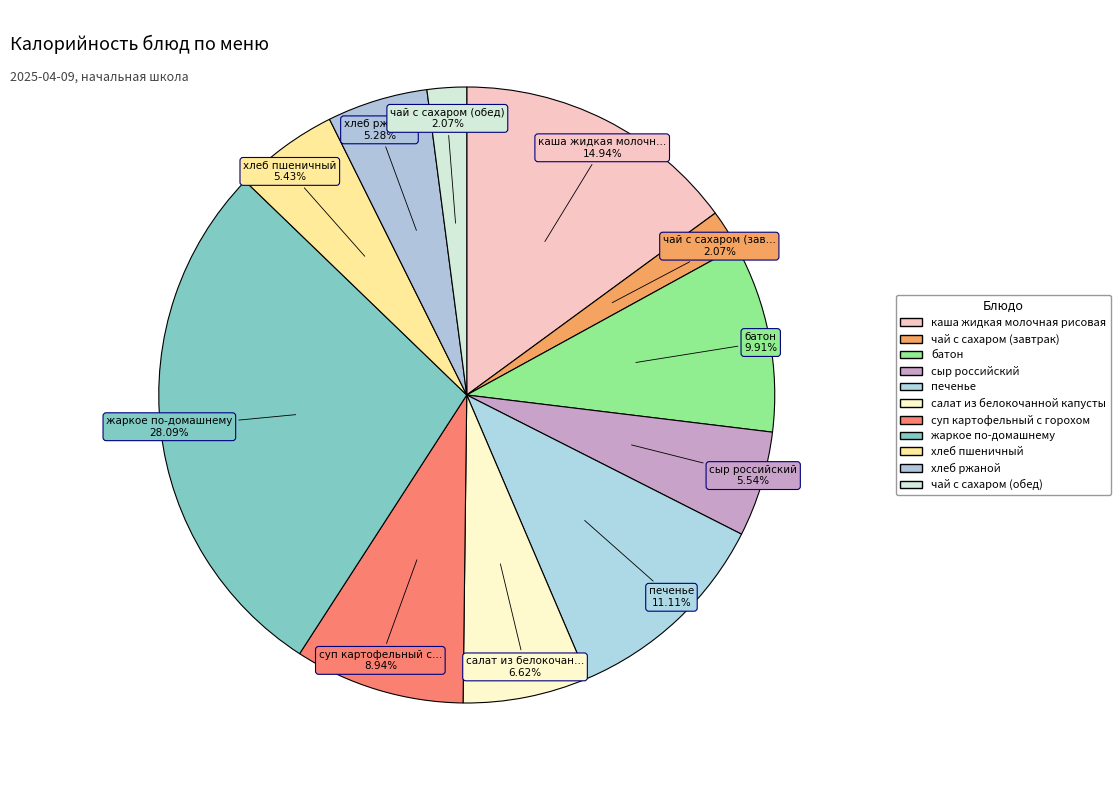

Which slice is the smallest?

чай с сахаром (завтрак)